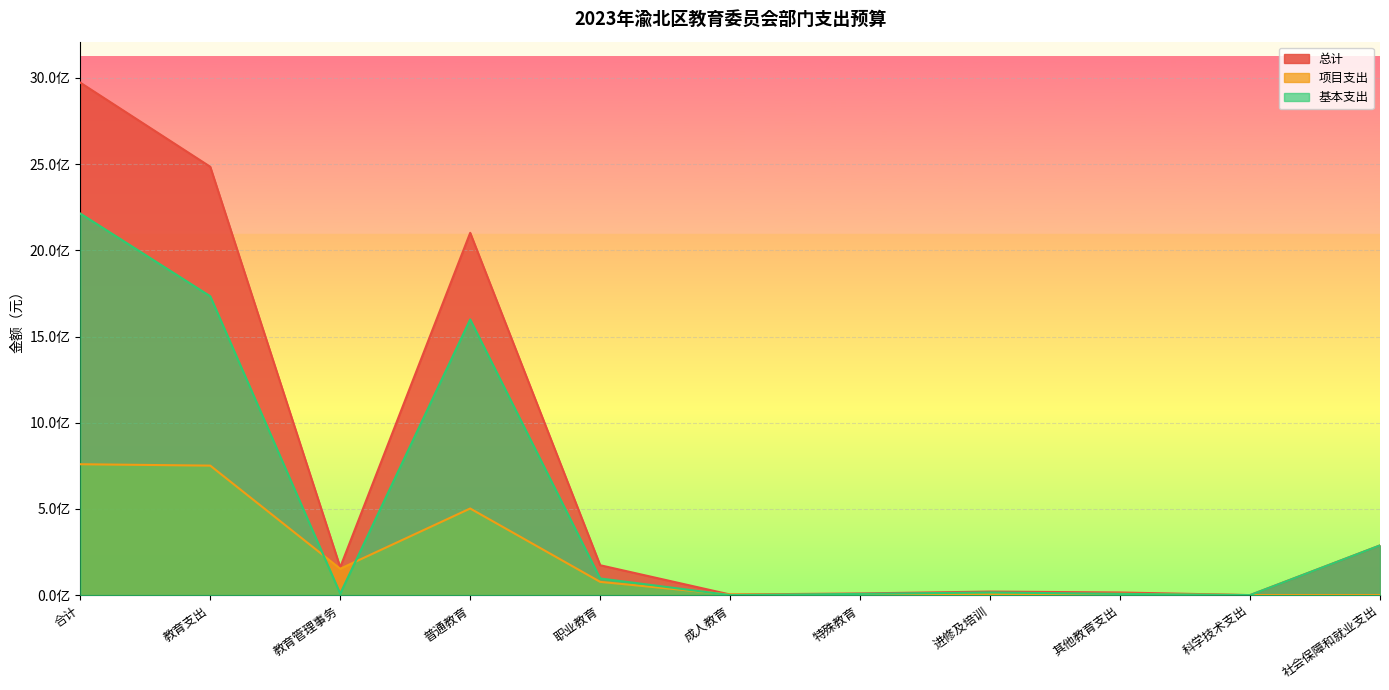

Which category has the lowest value across all series?

社会保障和就业支出